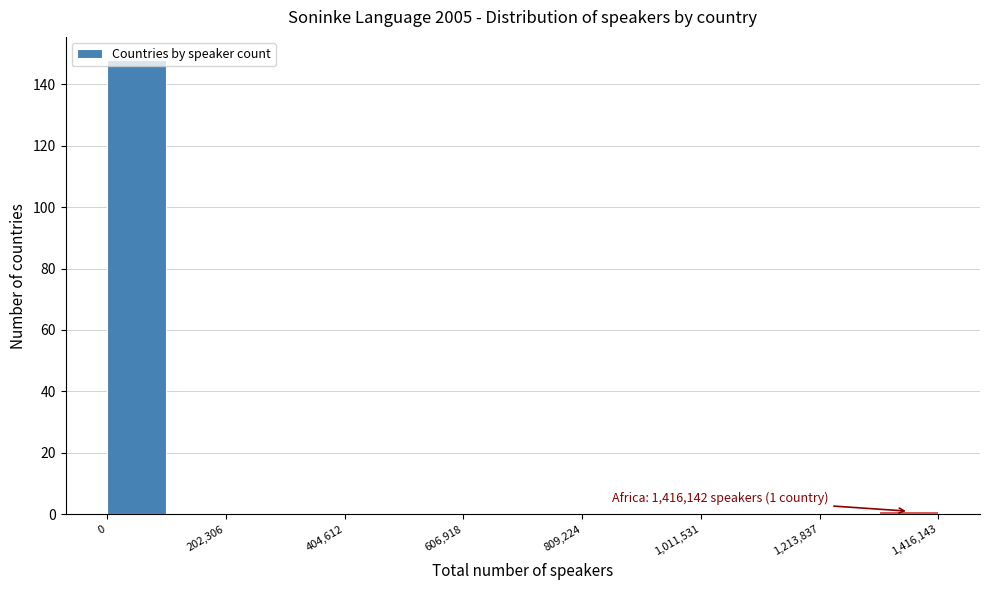

Read against the x-axis, roughly where is the centre of the tallest bar?

50000